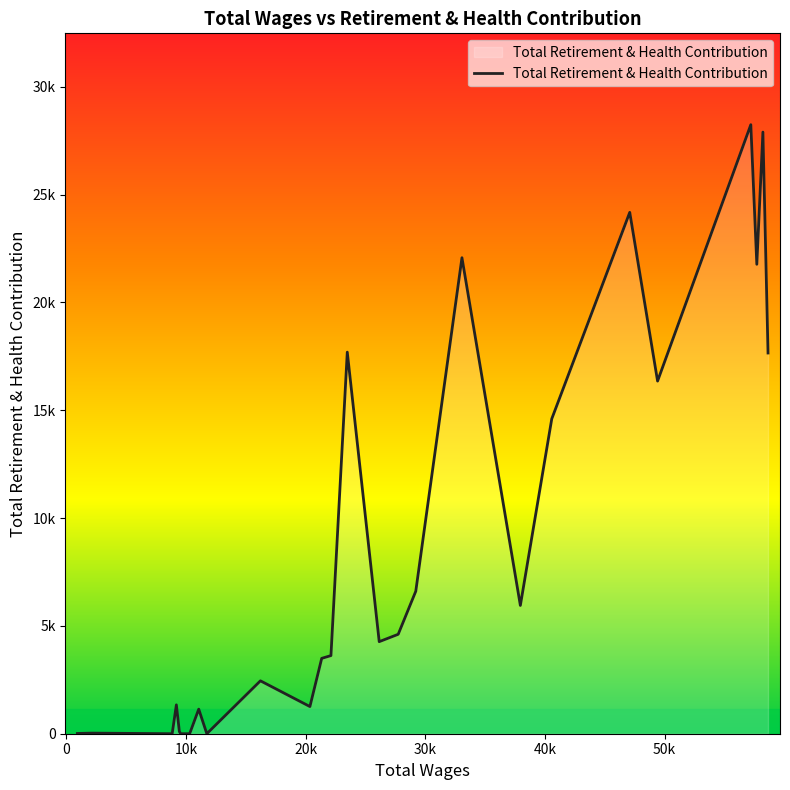

What is the difference between the maximum and second lowest values?

28243